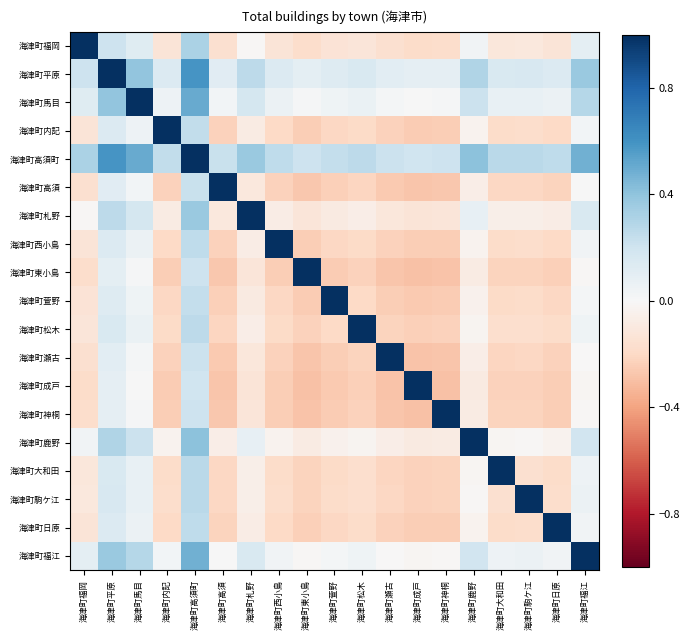

At which category does the chart reach its minimum across all series?

海津町神桐